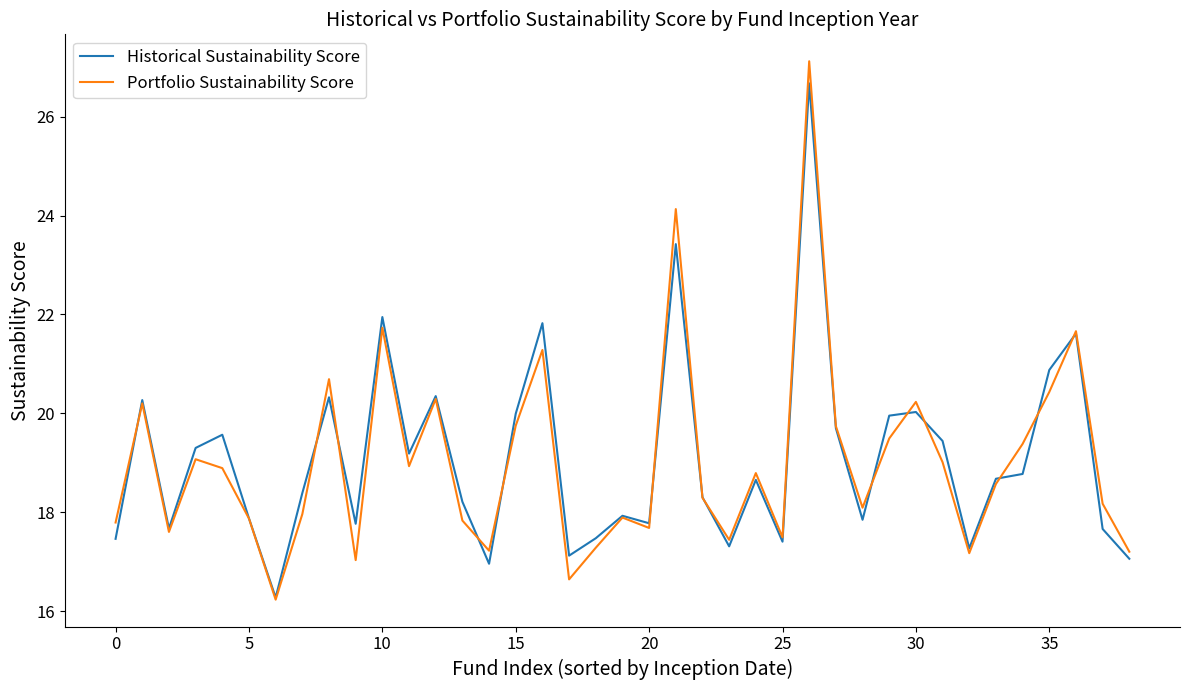

In Portfolio Sustainability Score, how many points are higher than both neighbors (excluding endpoints)?

12